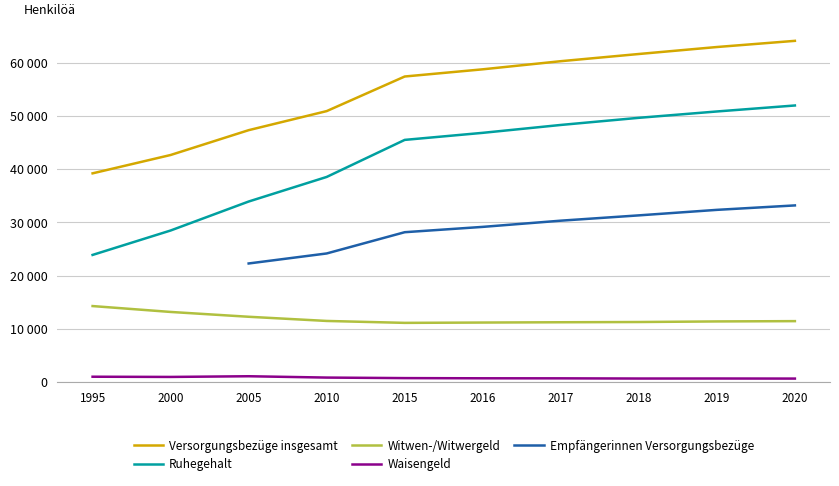

Which category has the highest value across all series?

2020